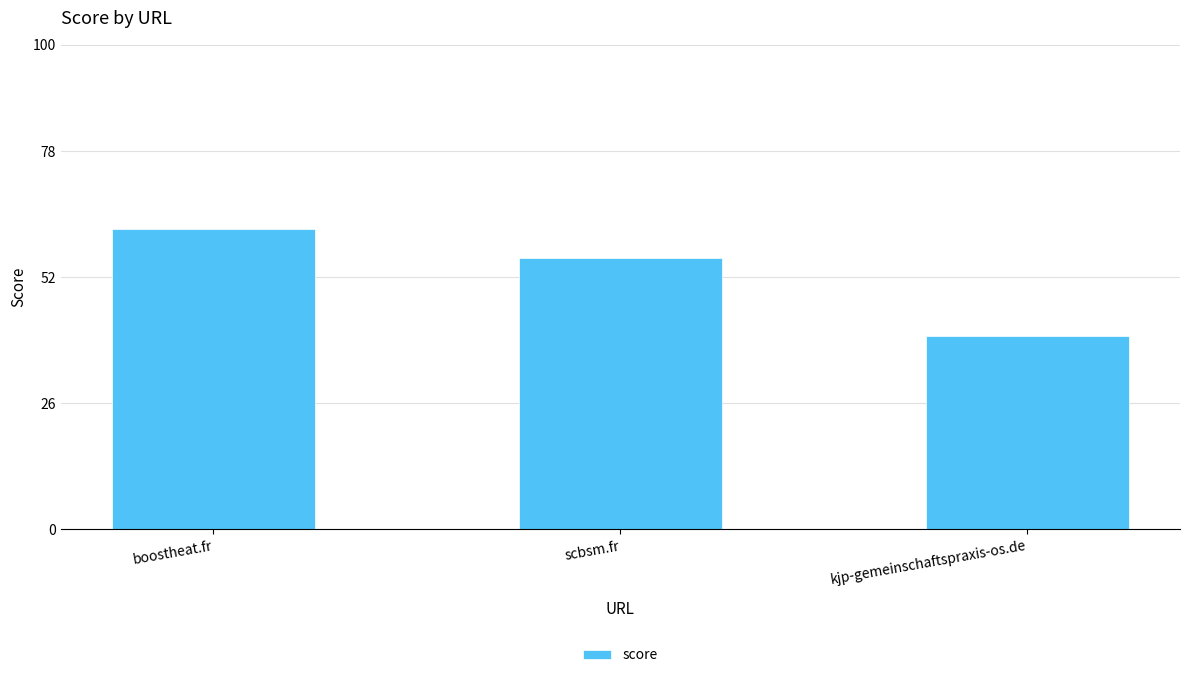

What is the change in value from boostheat.fr to scbsm.fr?

-6